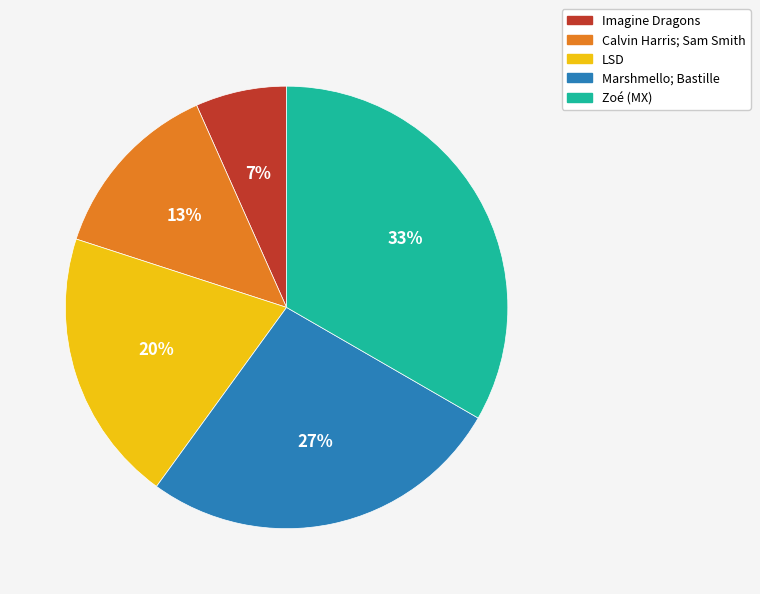

How many slices are in this pie chart?

5